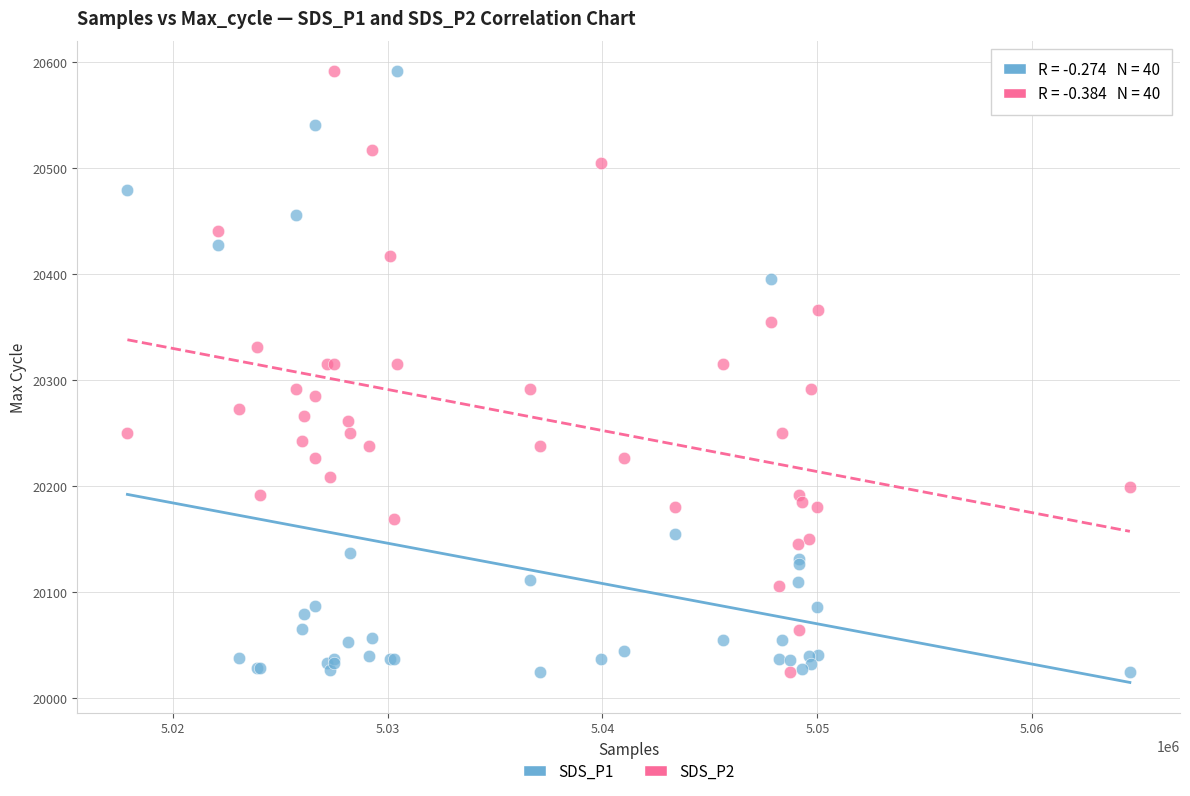

What are all the series names shown in the legend?

SDS_P1, SDS_P2